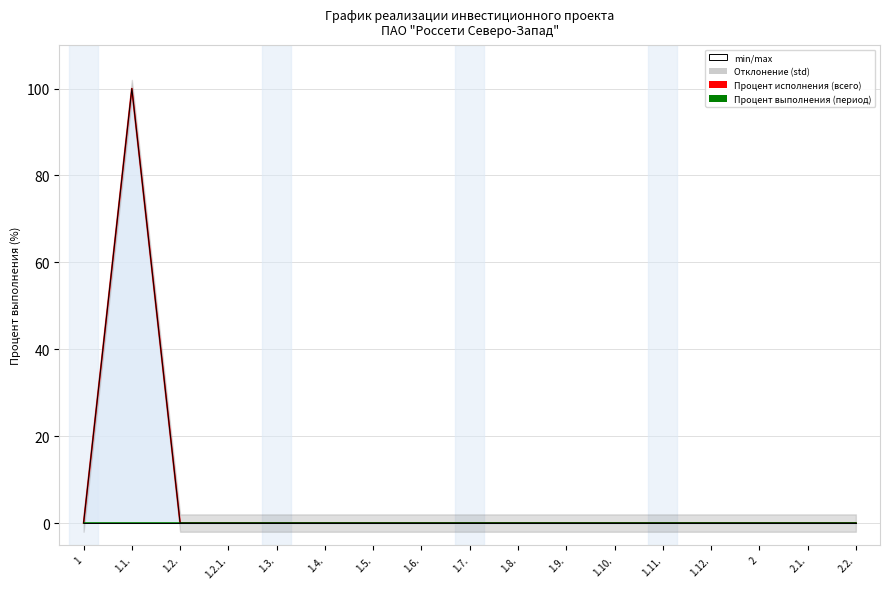

Which series has the largest range (max minus min)?

Процент исполнения (всего)